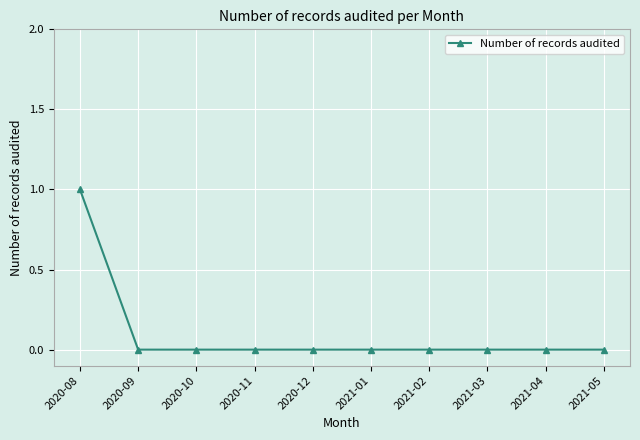

Is it true that the value at 2020-12 is 0?

True